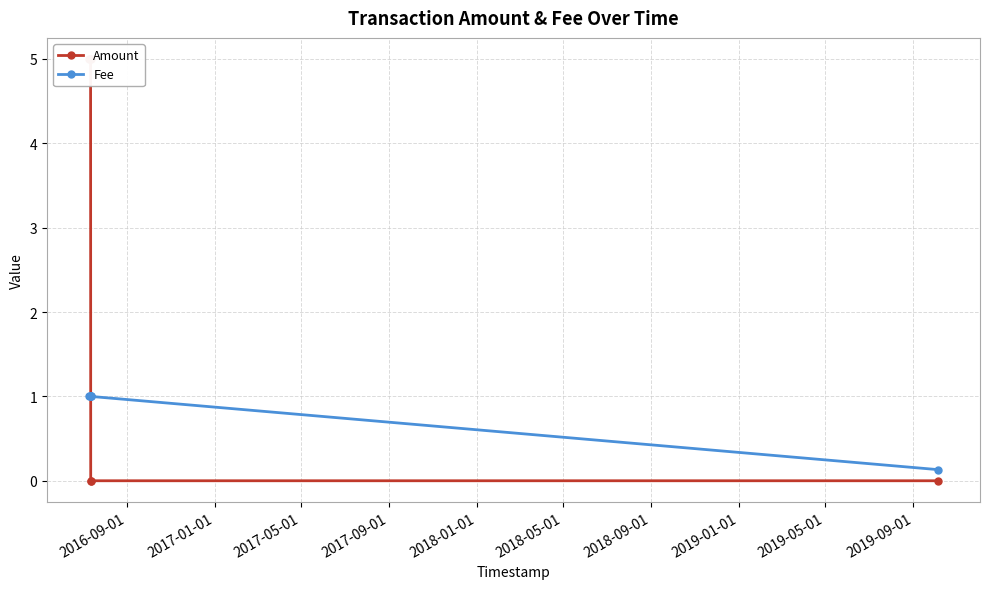

List the series in order of their peak value, highest first.

Amount, Fee